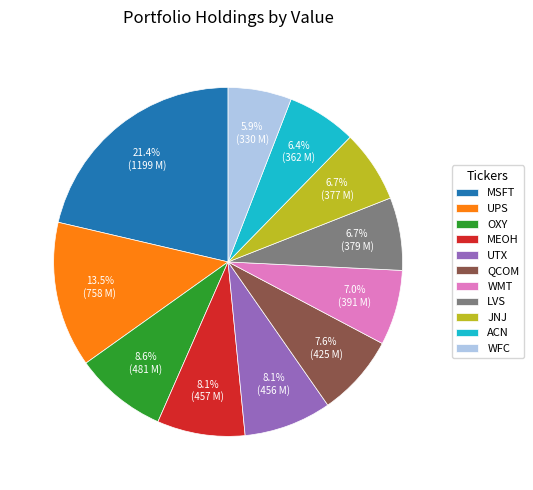

What percentage is the WFC slice, to the nearest percent?

6%